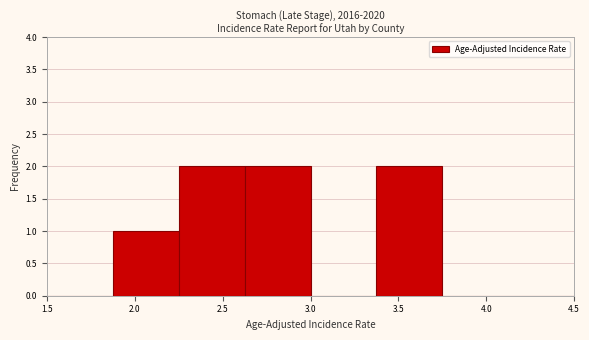

Reading left to right, transcribe this chart: for each bar, give the range it covers on the x-axis and its height. Neither the bar edges nor the heights are printed on the chart, so give them approximately, as read against the axes.

1.500 to 1.875: 0
1.875 to 2.250: 1
2.250 to 2.625: 2
2.625 to 3.000: 2
3.000 to 3.375: 0
3.375 to 3.750: 2
3.750 to 4.125: 0
4.125 to 4.500: 0